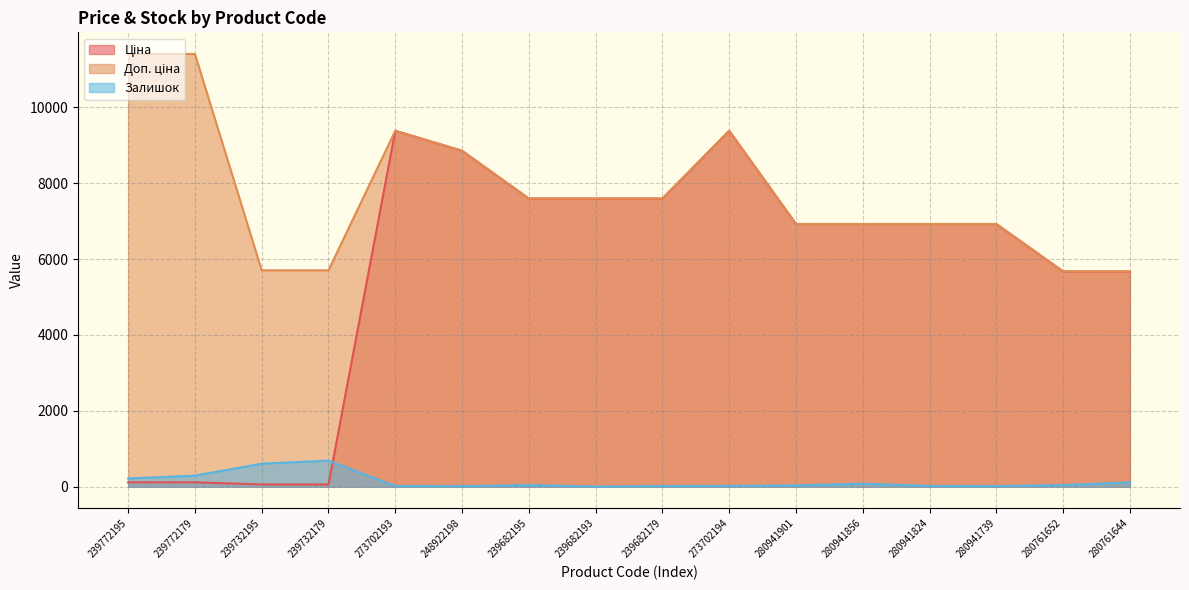

At how many categories does at least one series exceed 3937?

16